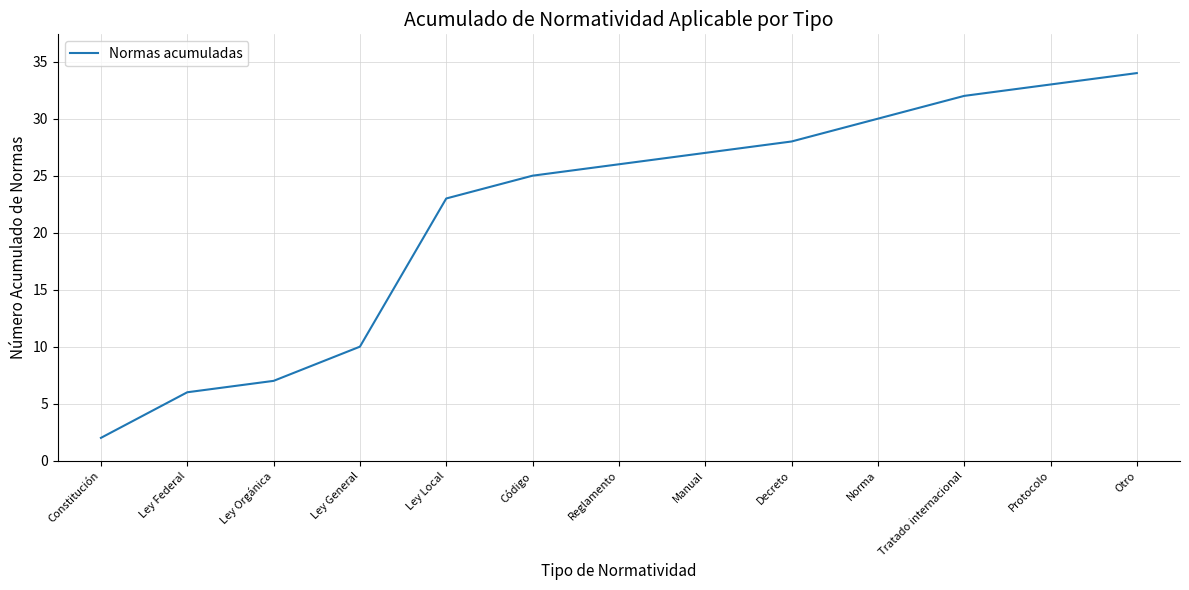

List the labels in order of value, largest first.

Otro, Protocolo, Tratado internacional, Norma, Decreto, Manual, Reglamento, Código, Ley Local, Ley General, Ley Orgánica, Ley Federal, Constitución